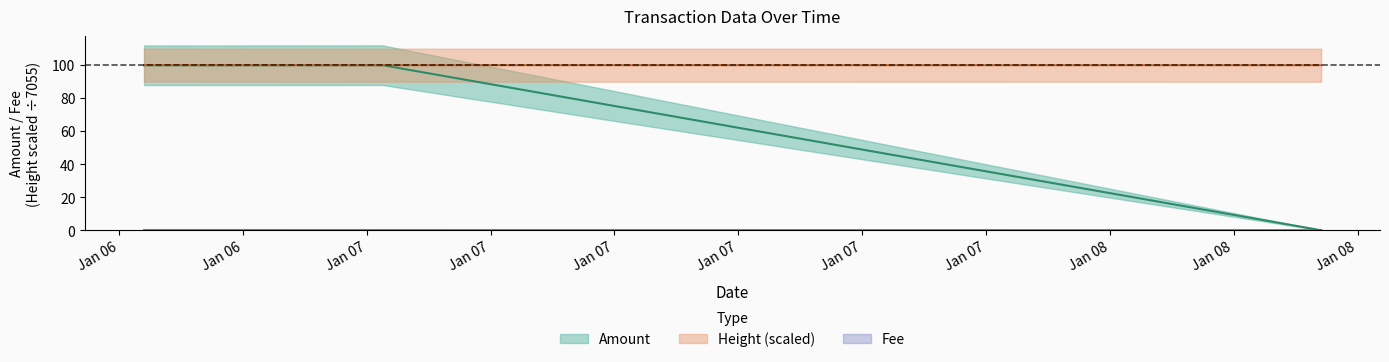

Reading right to left, extract all data points from this chart.

Amount: 0.0	100.0	99.9
Fee: 0.0	0.0	0.1
Height_norm: 100.0	100.0	100.1